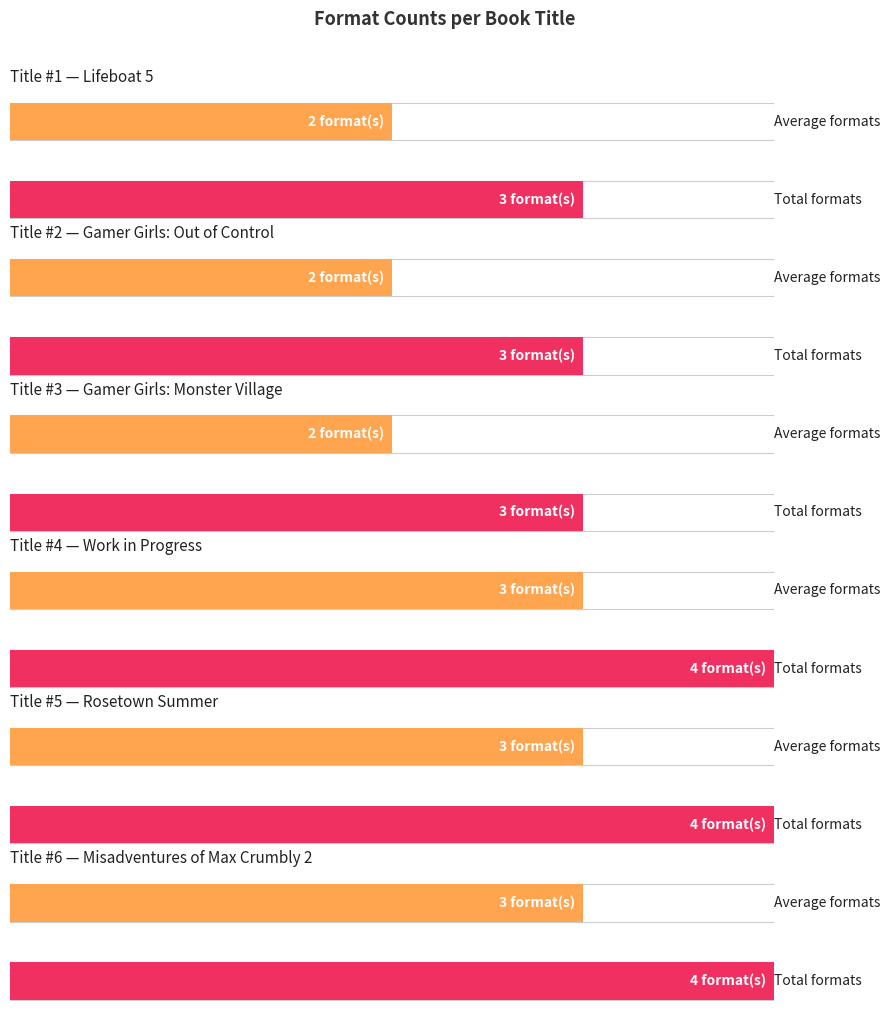

Approximately how many times larger is the value at Lifeboat 5 compared to Rosetown Summer?

0.8